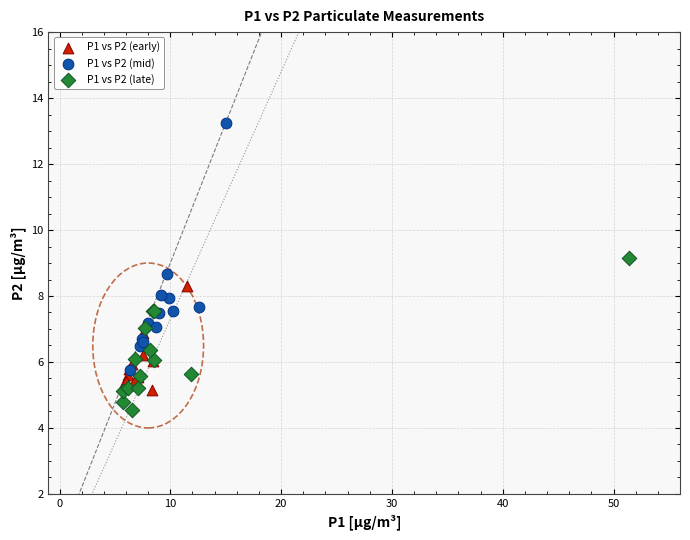

Which series contains the highest Y value?

P1 vs P2 (mid)